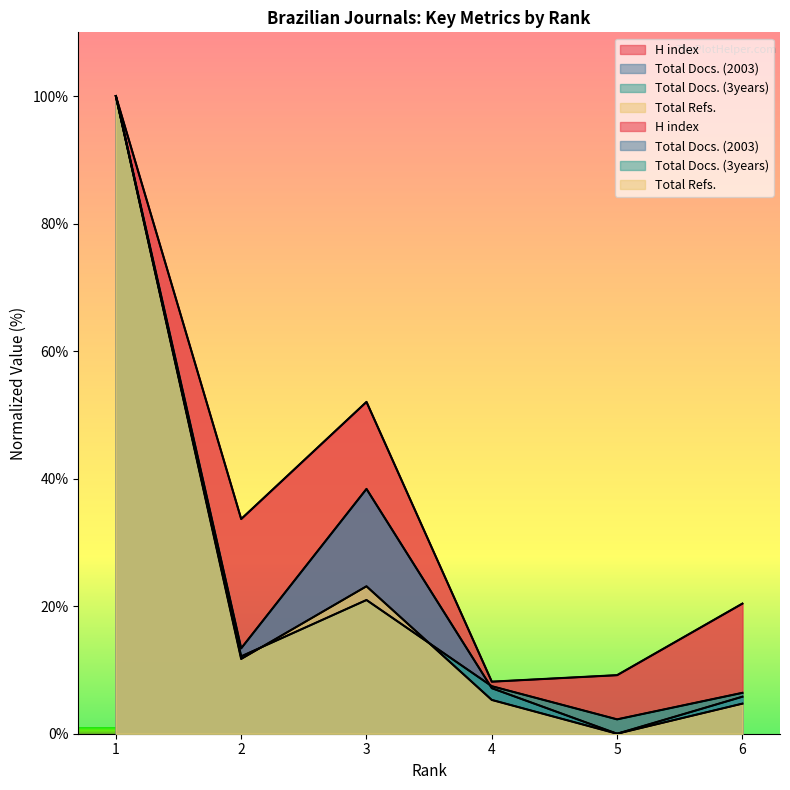

How many interior local valleys does the Total Refs. series have?

2